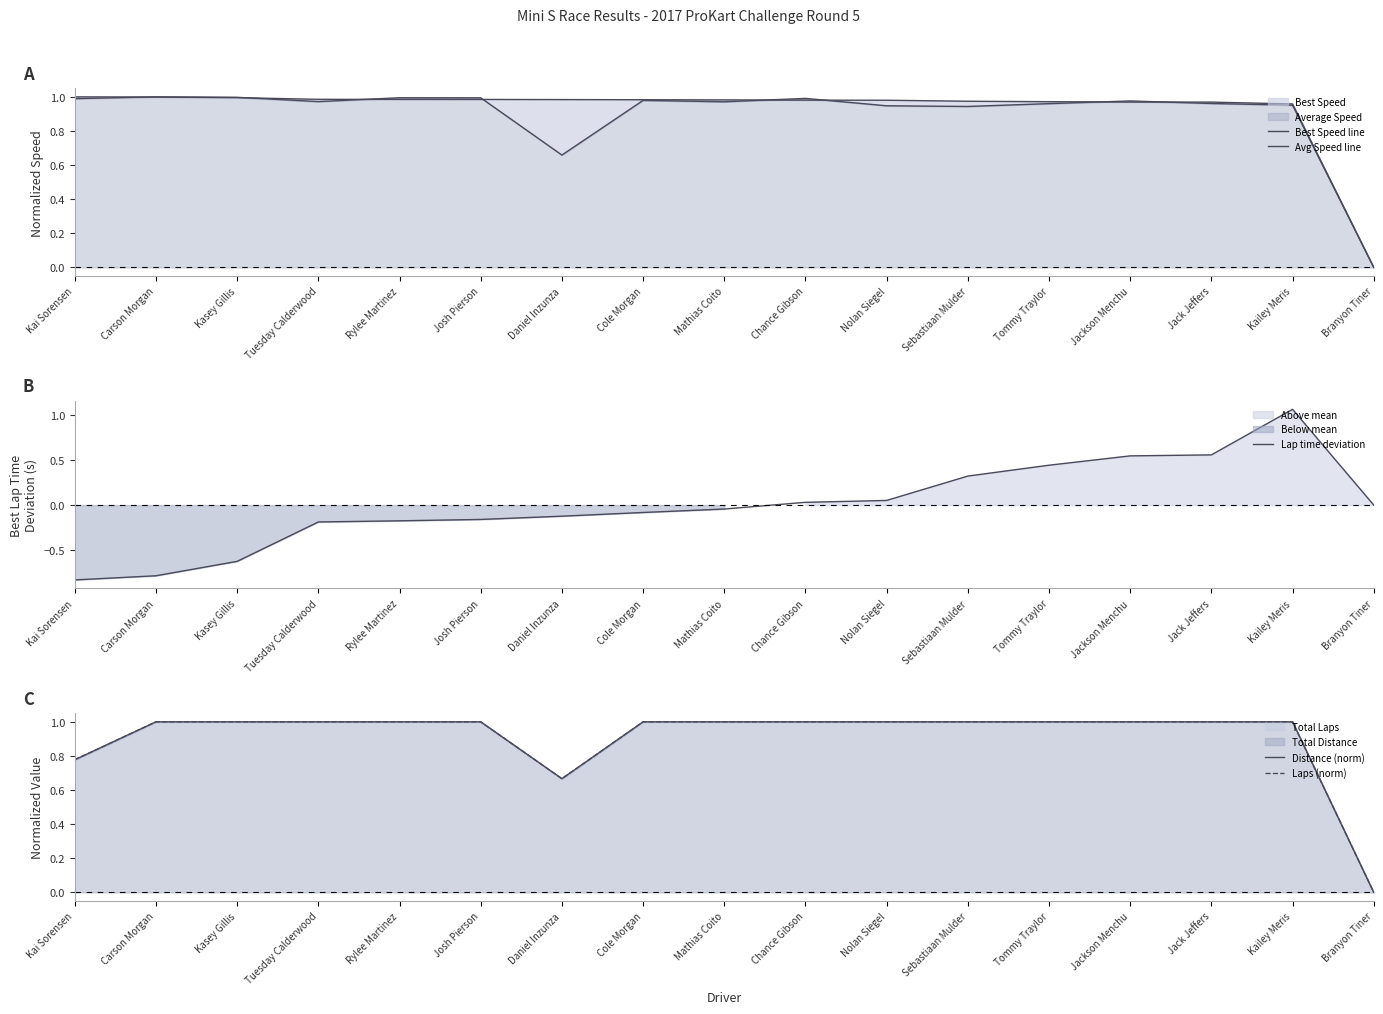

How many positive values does the Laps (norm) series have?

16